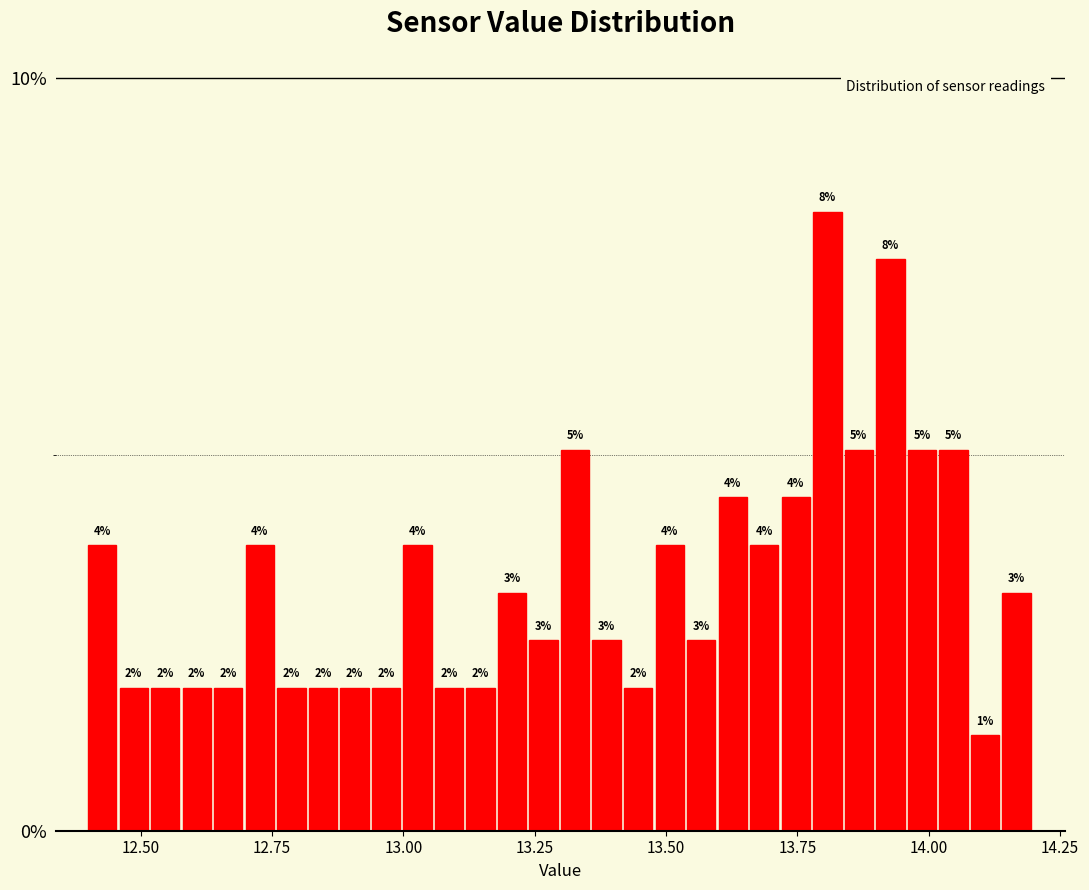

Read against the x-axis, roughly where is the centre of the tallest bar?

13.80